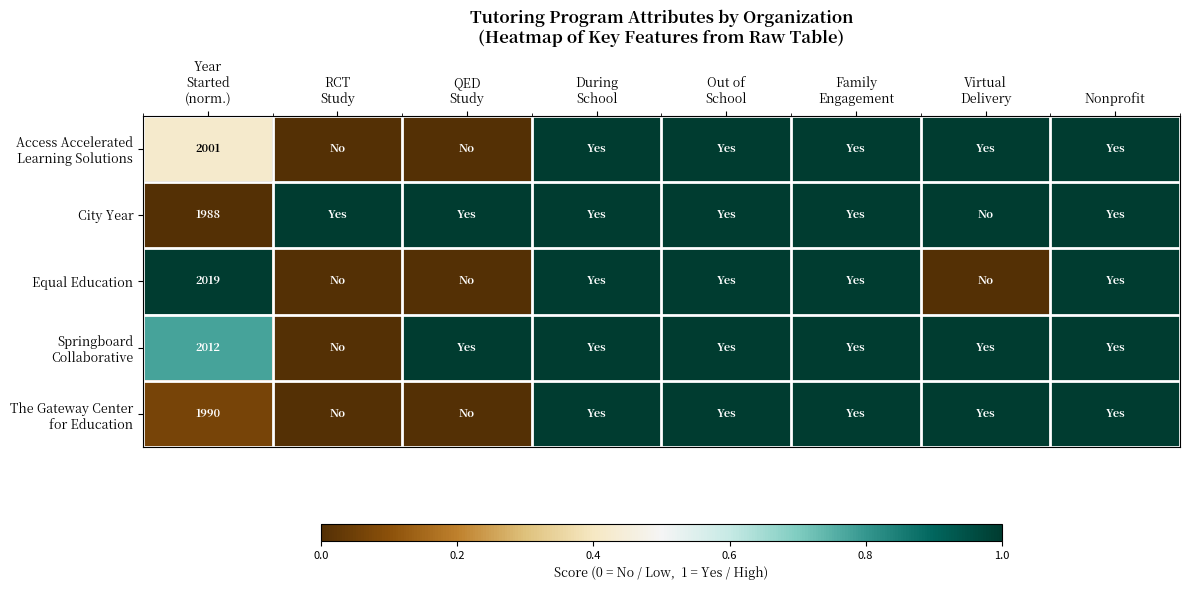

The value of City Year at QED Study is 0.6. True or false?

False